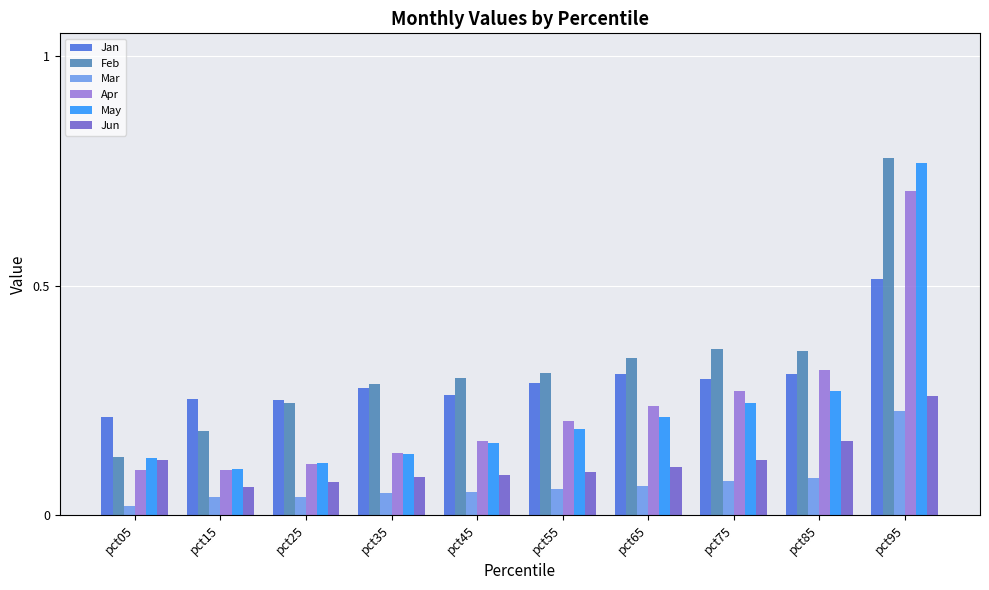

At how many categories does at least one series exceed 0?

10